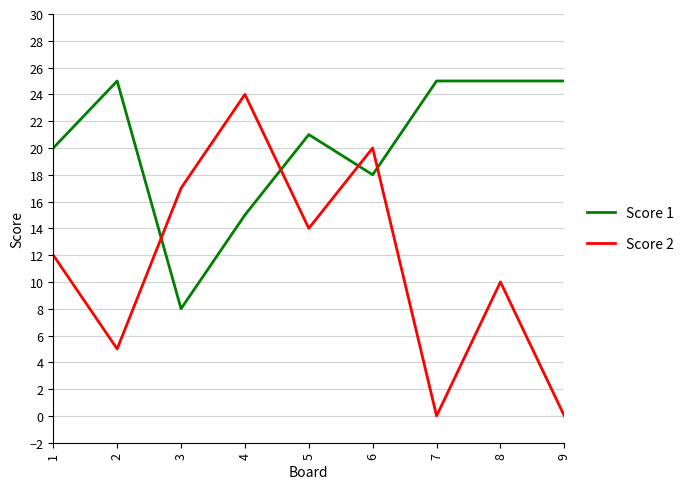

What are all the series names shown in the legend?

Score 1, Score 2